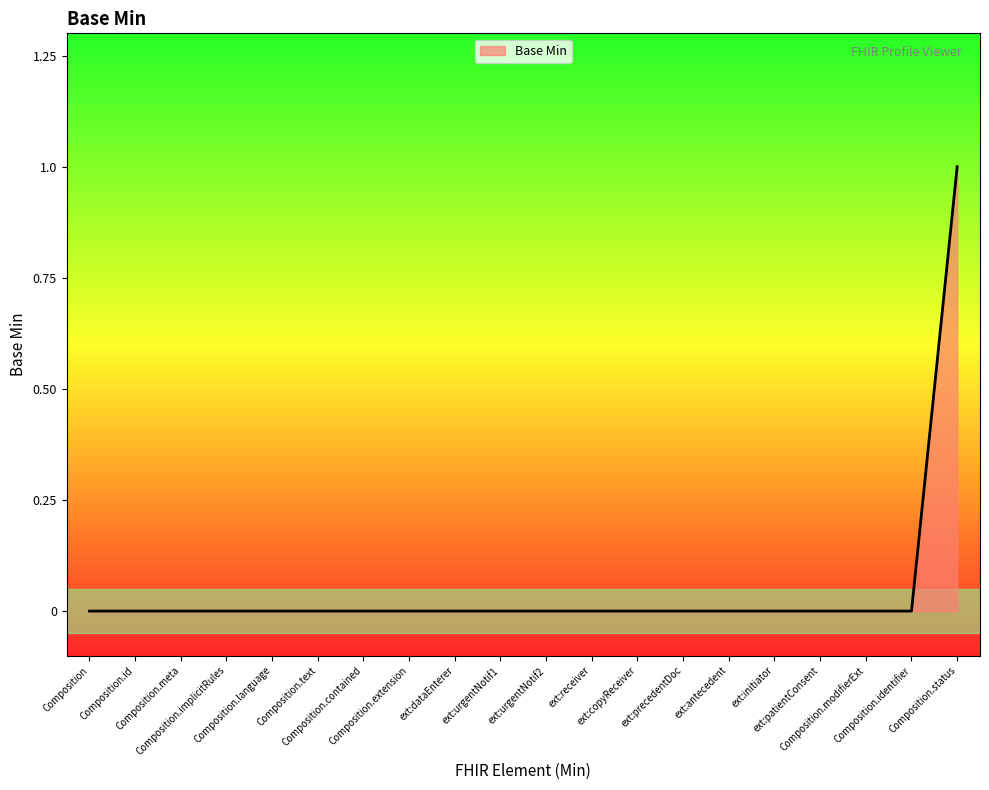

What is the difference between the maximum and minimum values?

1